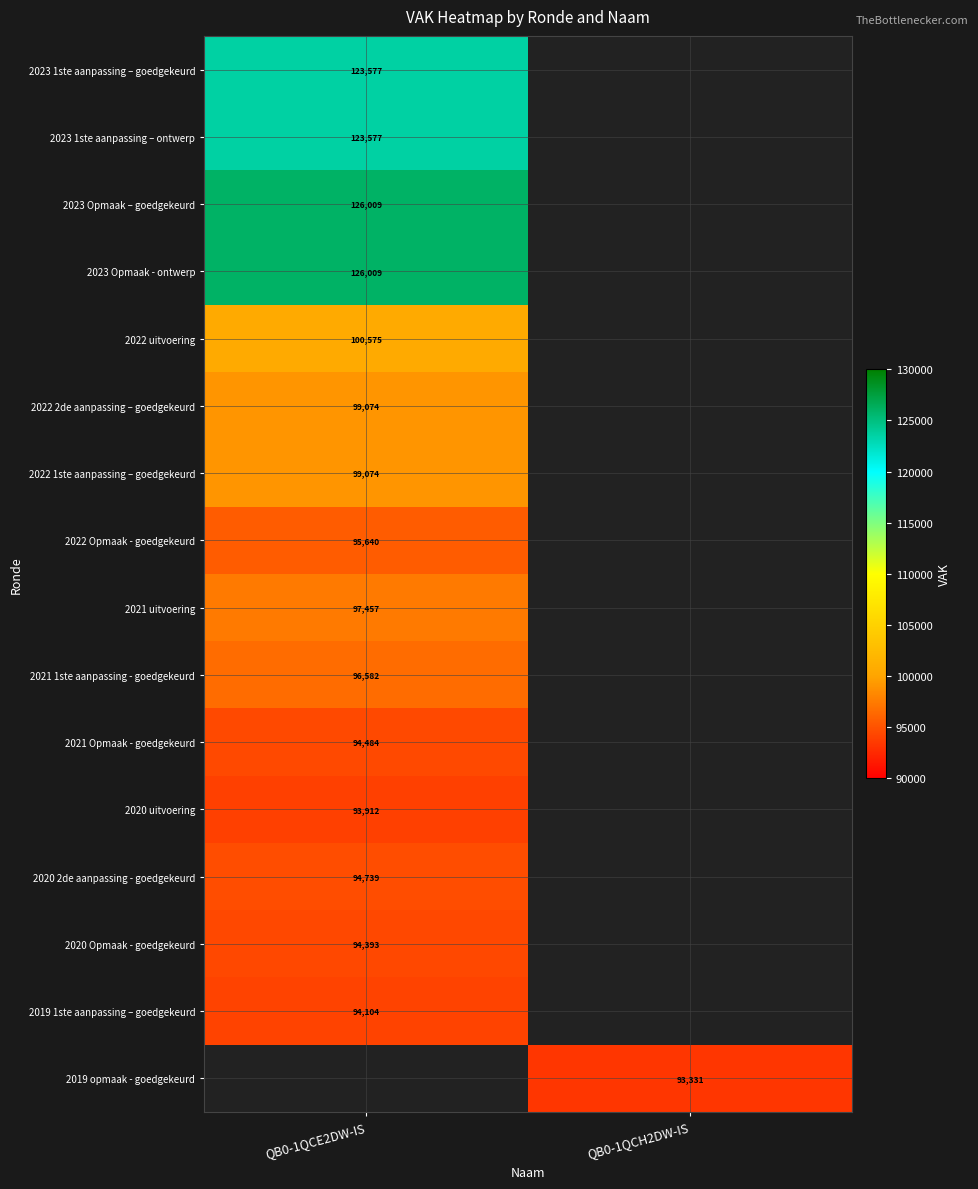

At which category does the chart reach its peak across all series?

QB0-1QCE2DW-IS